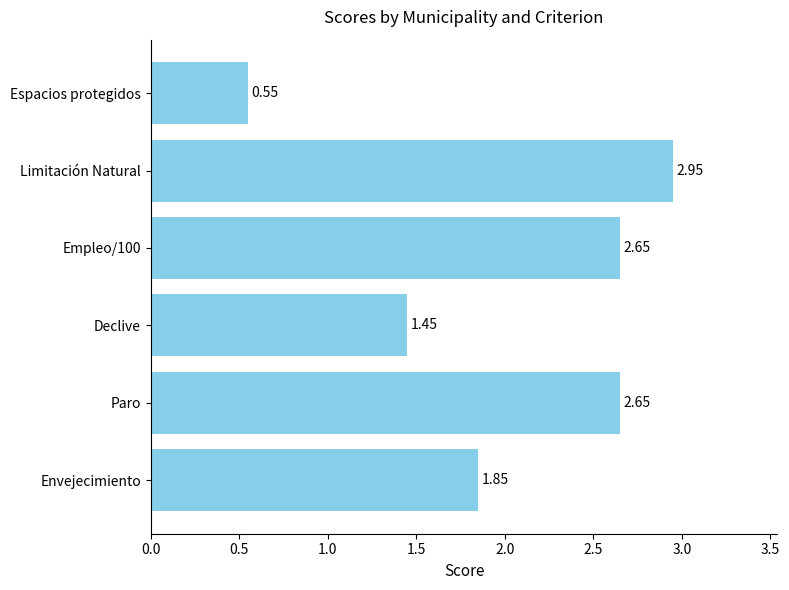

Which has a higher value, Empleo/100 or Espacios protegidos?

Empleo/100